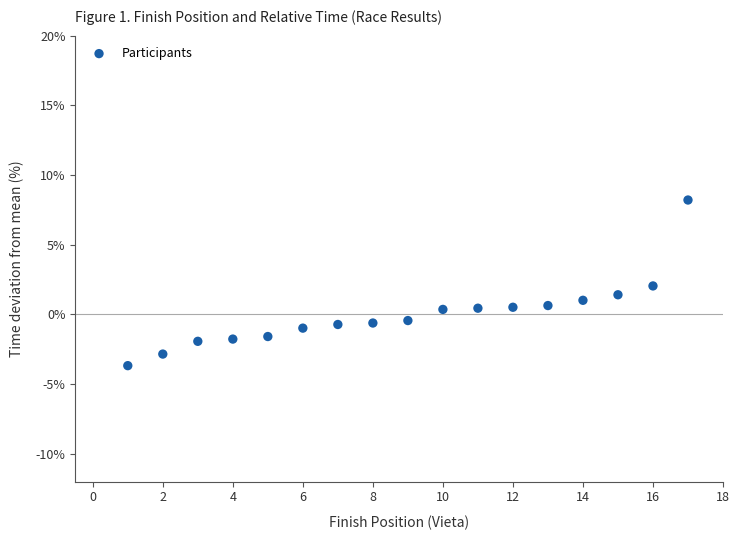

What is the range of X values (max minus min)?

16.0